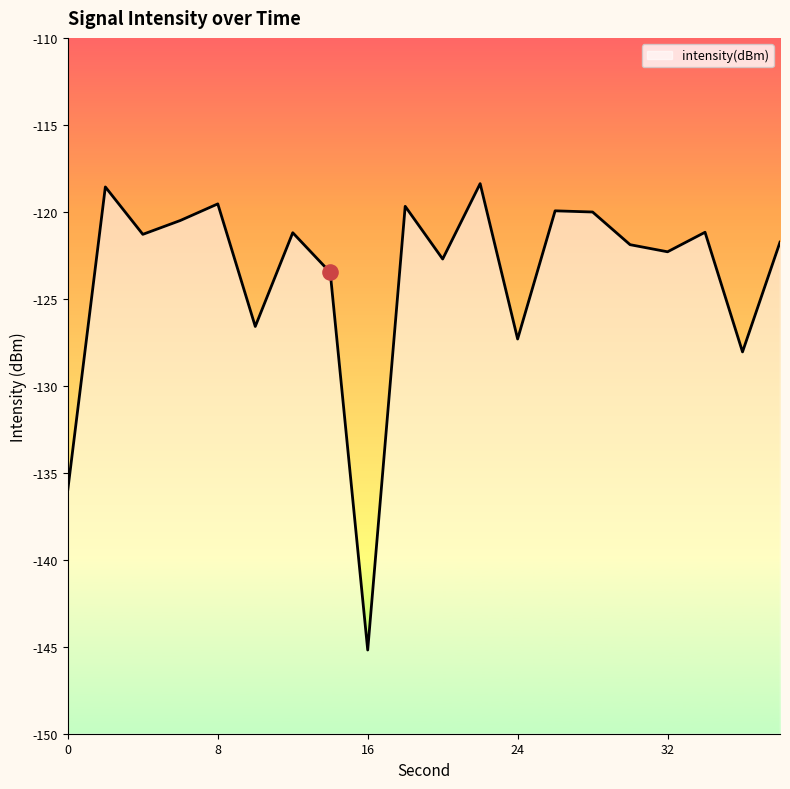

What is the change in value from 12 to 20?

-1.5